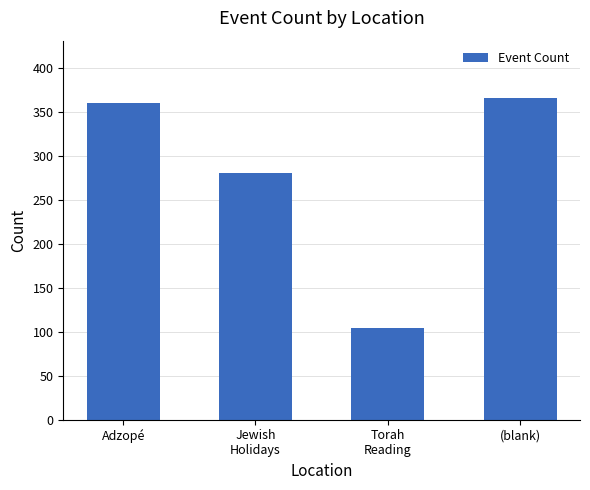

Is it true that the value at Jewish
Holidays is 280?

True